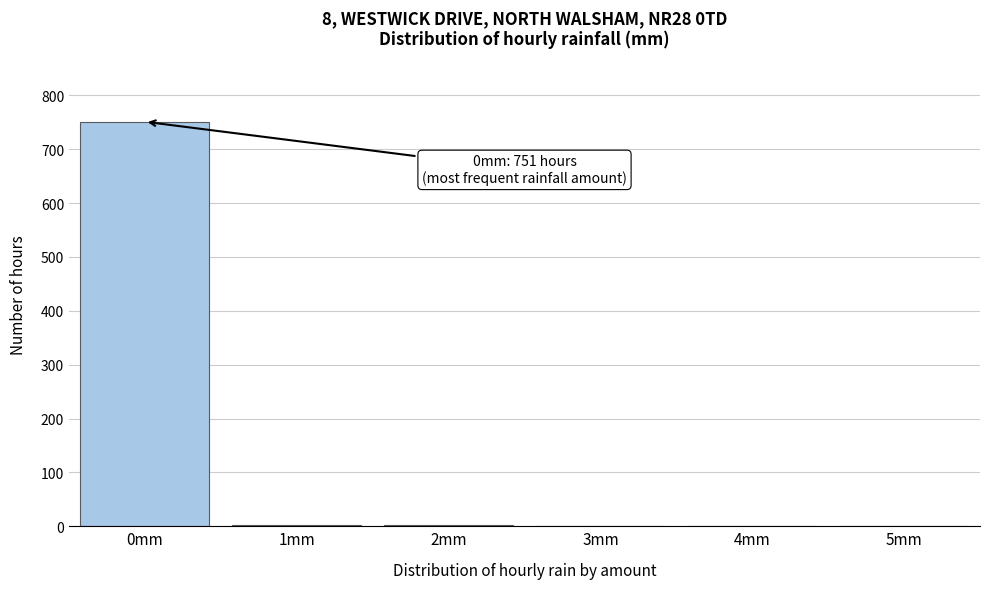

The value at 0mm is 980. True or false?

False